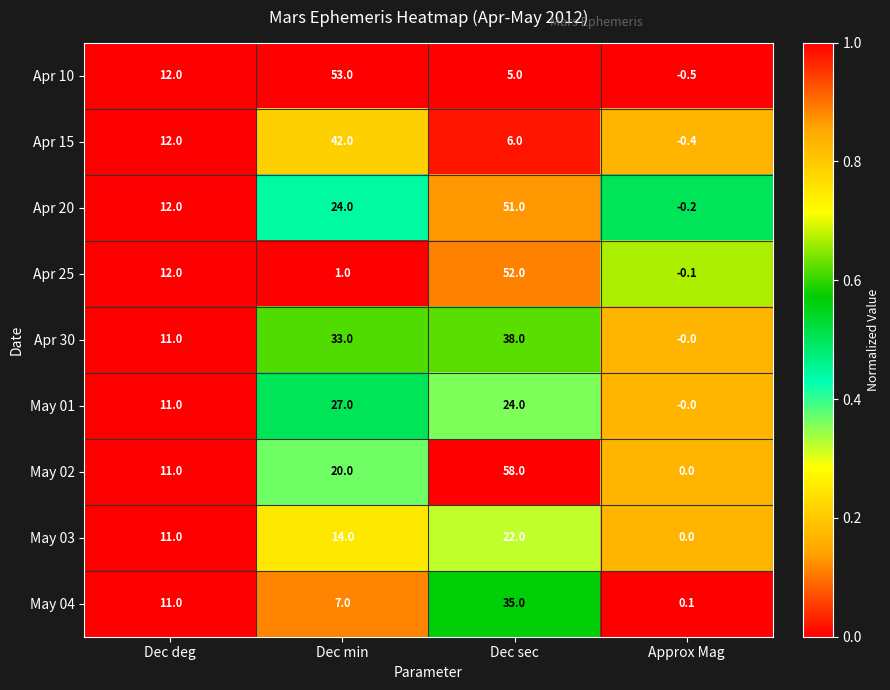

Which category has the highest value in the May 04 series?

Dec sec